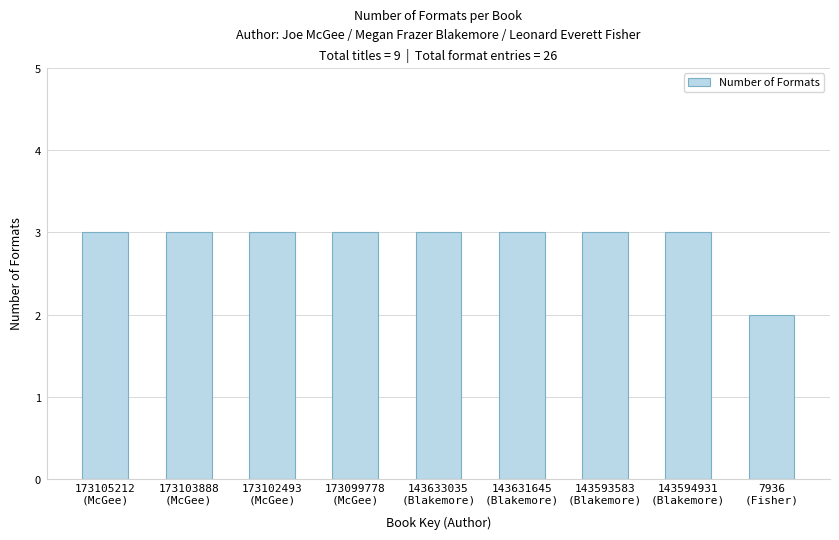

What is the value of the 8th bar from the left?

3